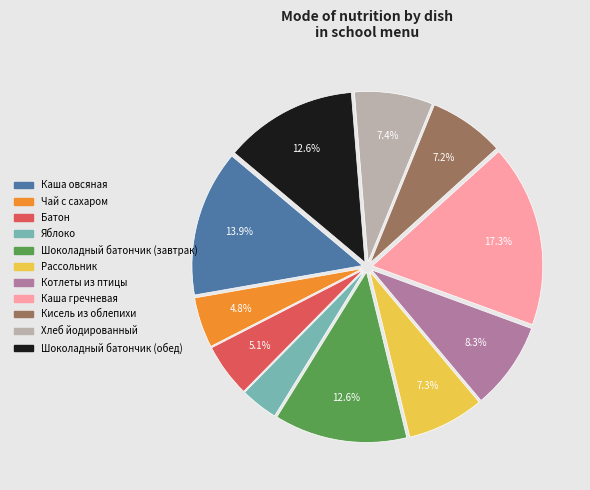

What percentage is NOT represented by Хлеб йодированный?

92.6%